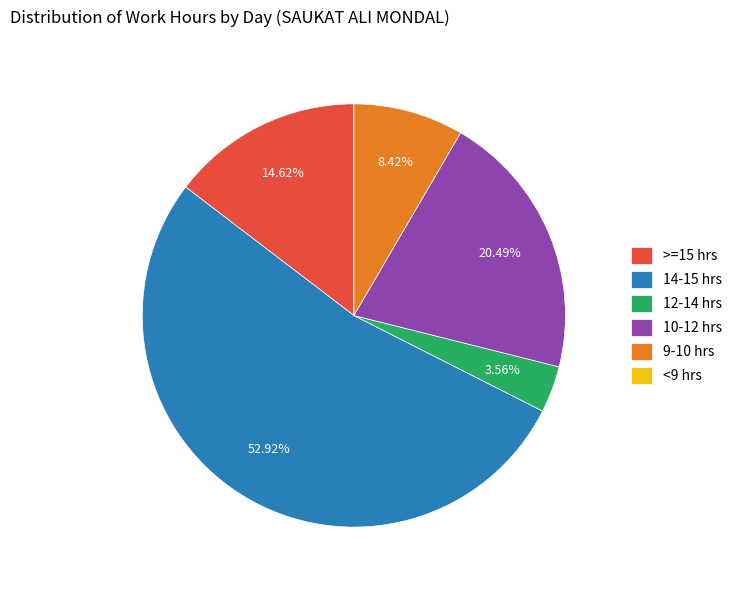

To the nearest percent, what is the average slice percentage?

17%